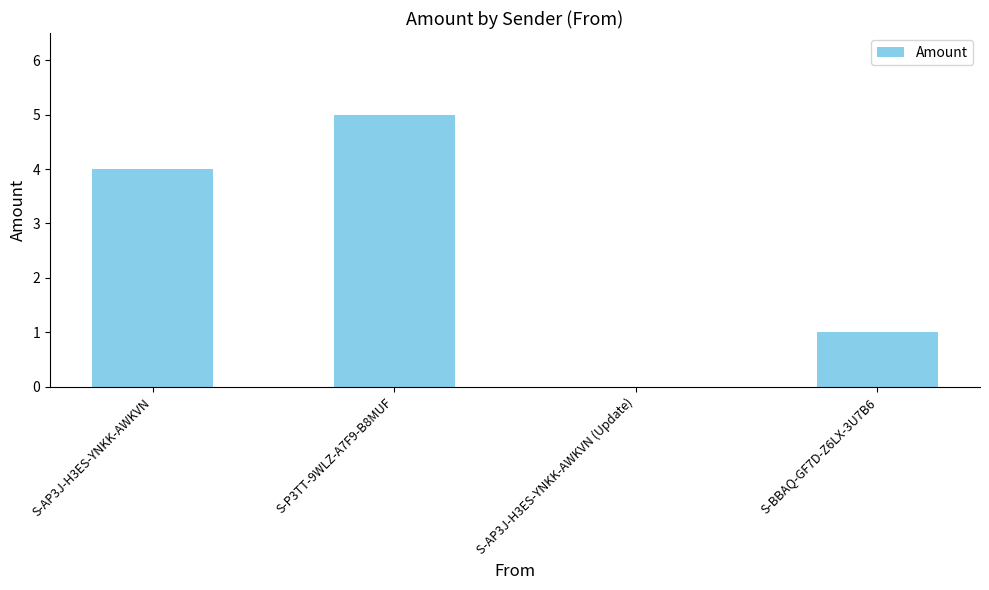

The chart shows a value of 7 at S-P3TT-9WLZ-A7F9-B8MUF. True or false?

False